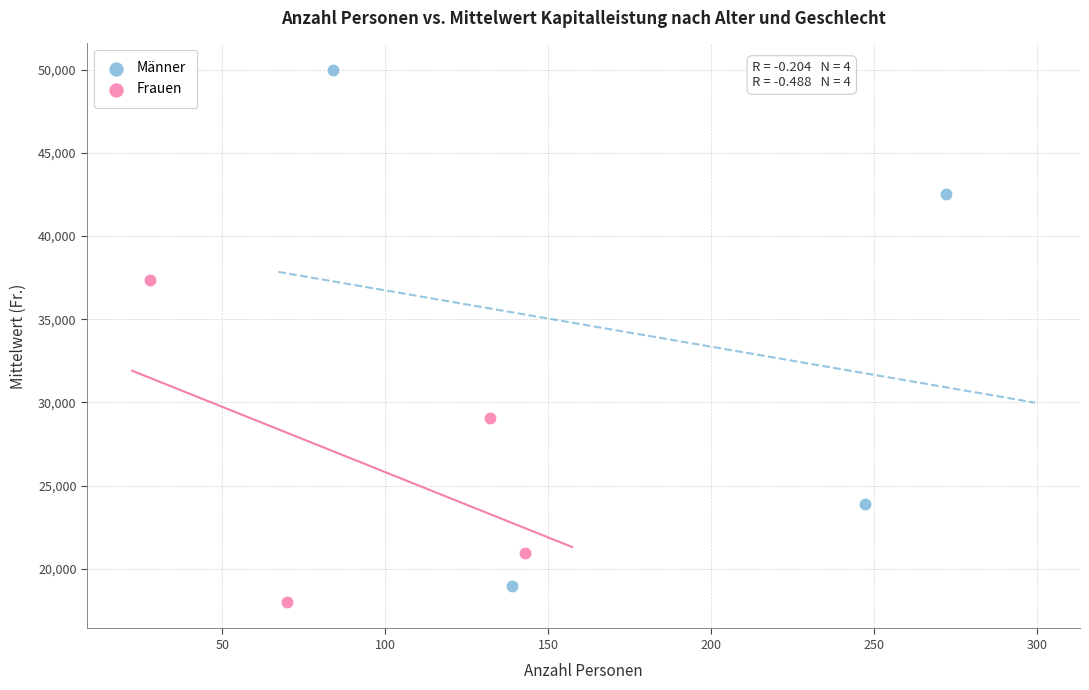

Which series reaches the maximum Y coordinate?

Männer